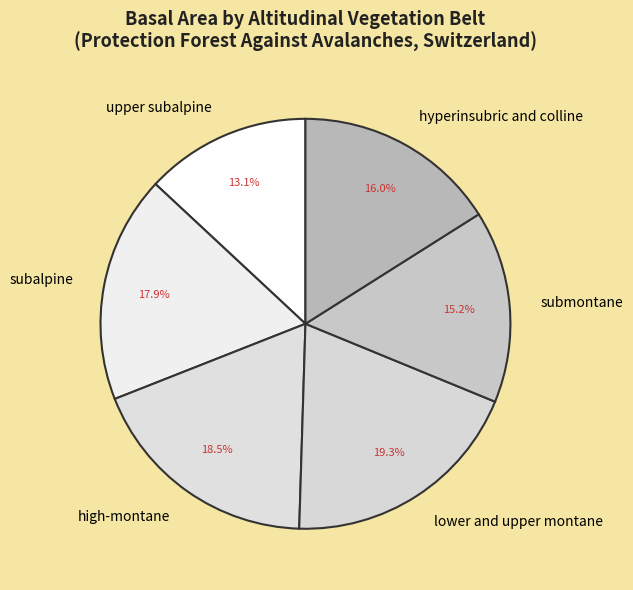

What percentage do submontane and subalpine together represent?

33.1%